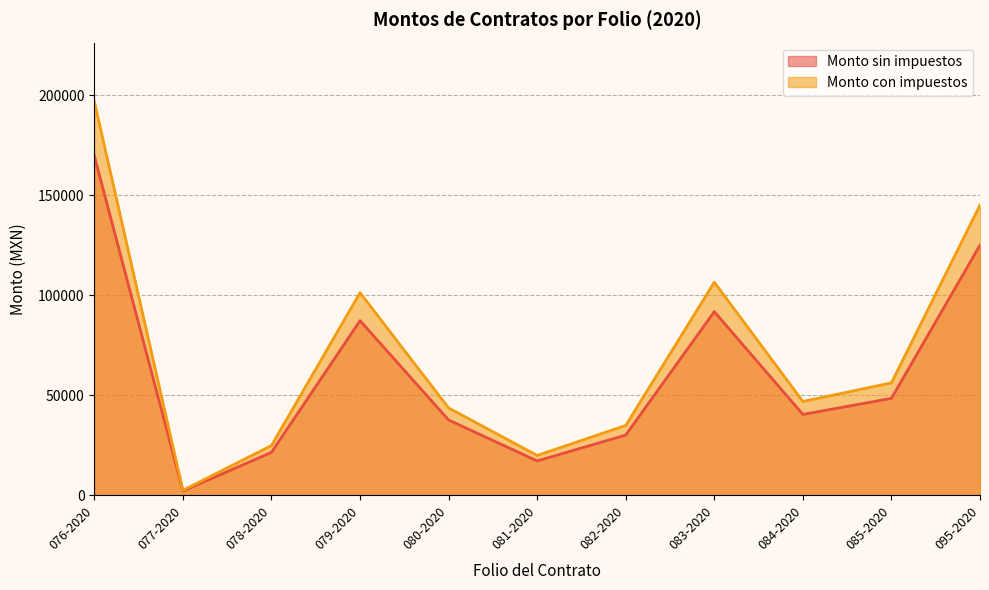

List the series in order of their peak value, highest first.

Monto con impuestos, Monto sin impuestos